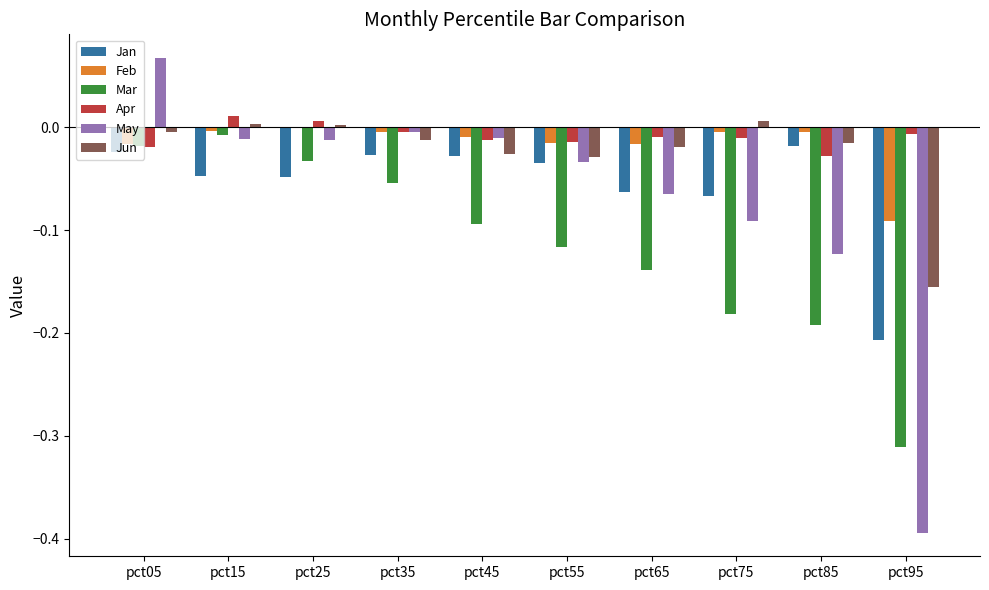

Which series changed the most between pct15 and pct55?

Mar